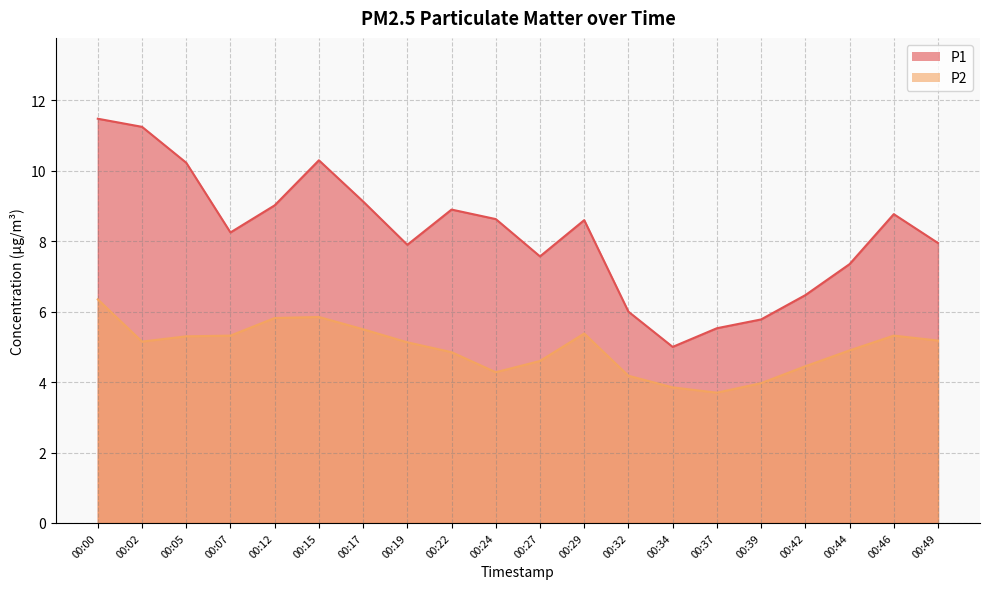

What is the value of the P1 point at the 9th from the left?

8.9